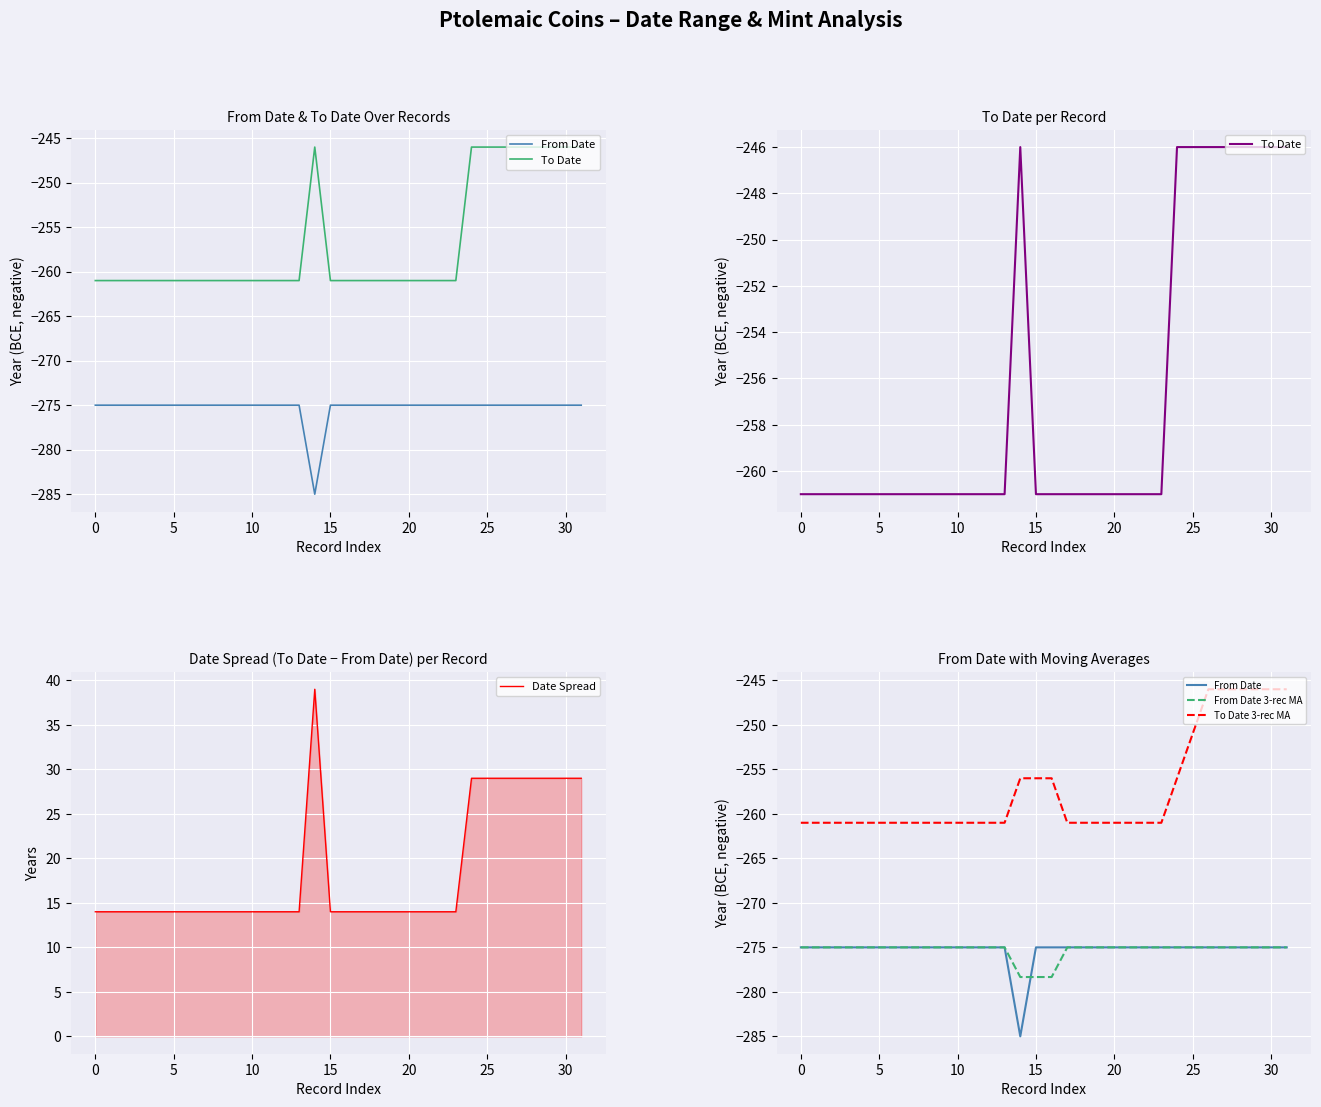

How many interior local peaks does the Date Spread series have?

1